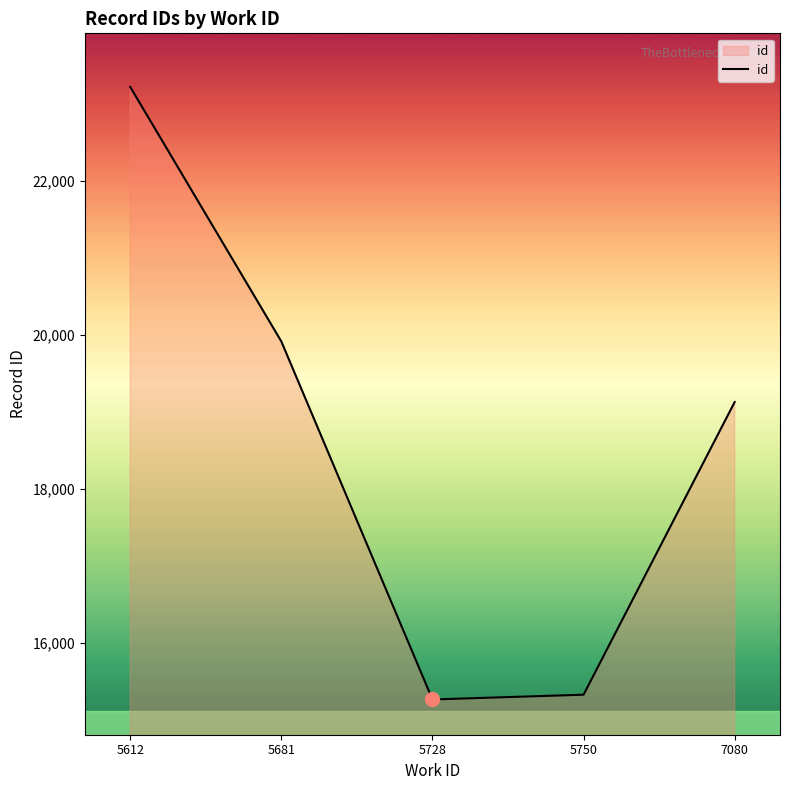

Is it true that the value at 5728 is 15266?

True